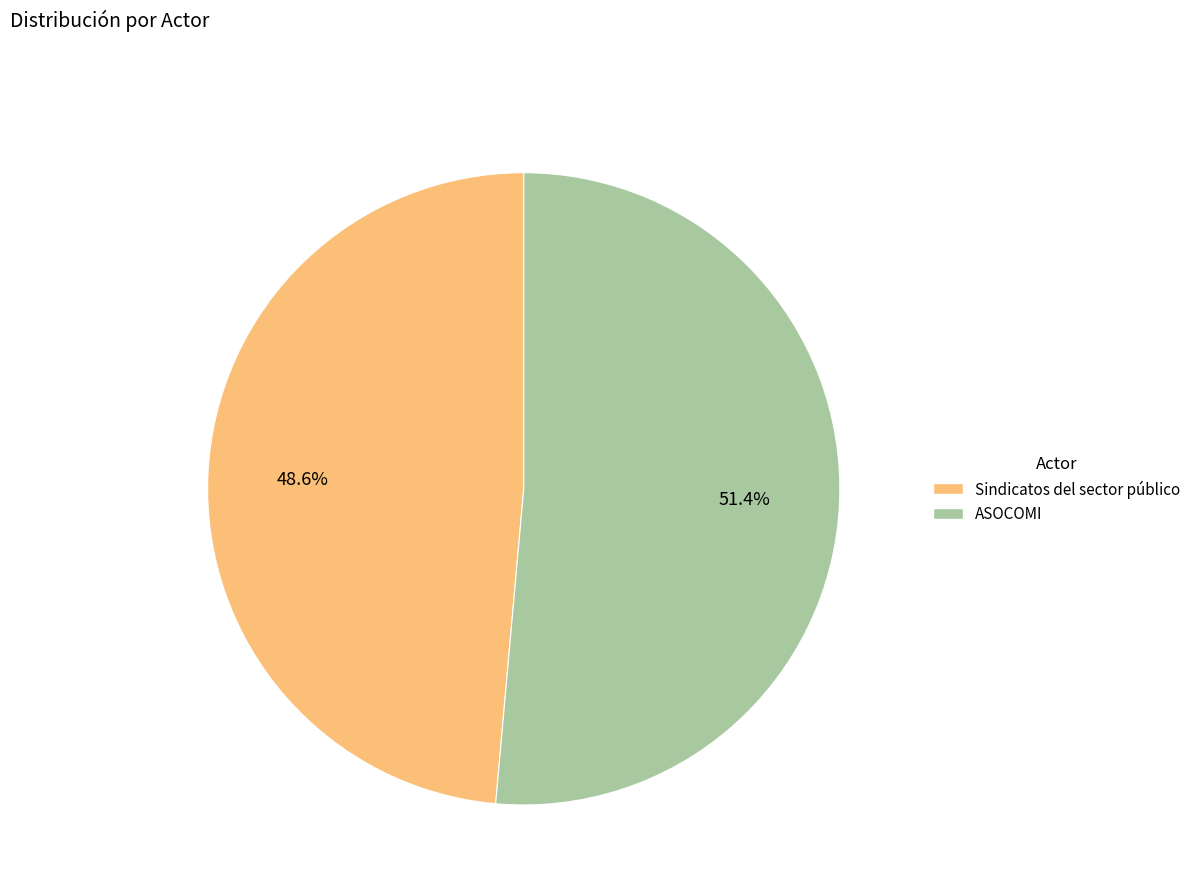

Which has a higher value, ASOCOMI or Sindicatos del sector público?

ASOCOMI